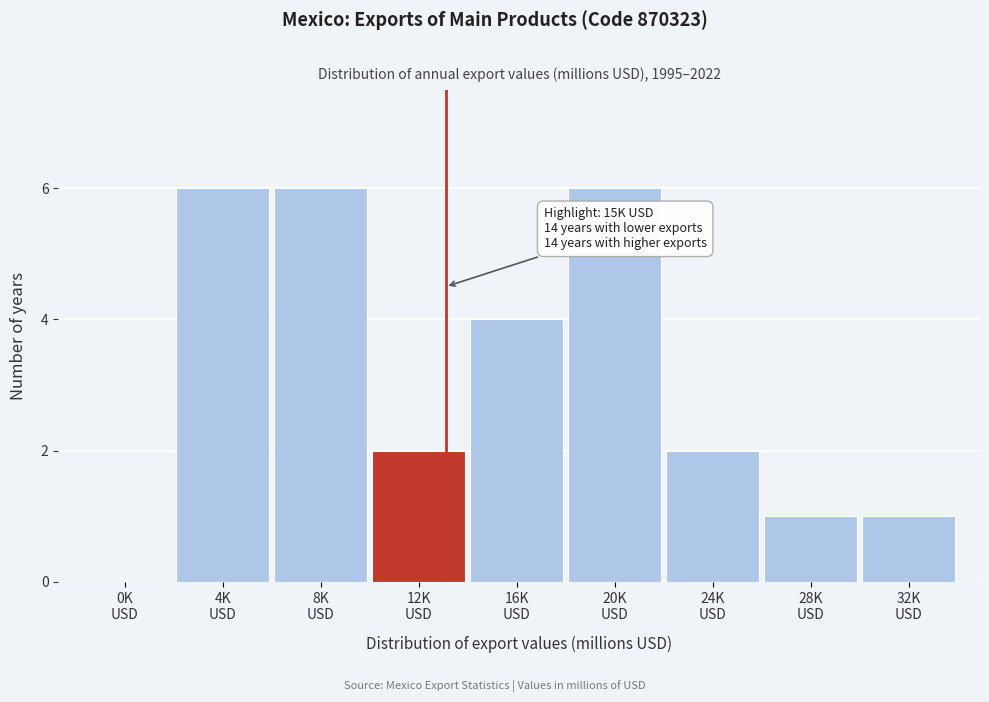

What is the greatest value displayed?

6